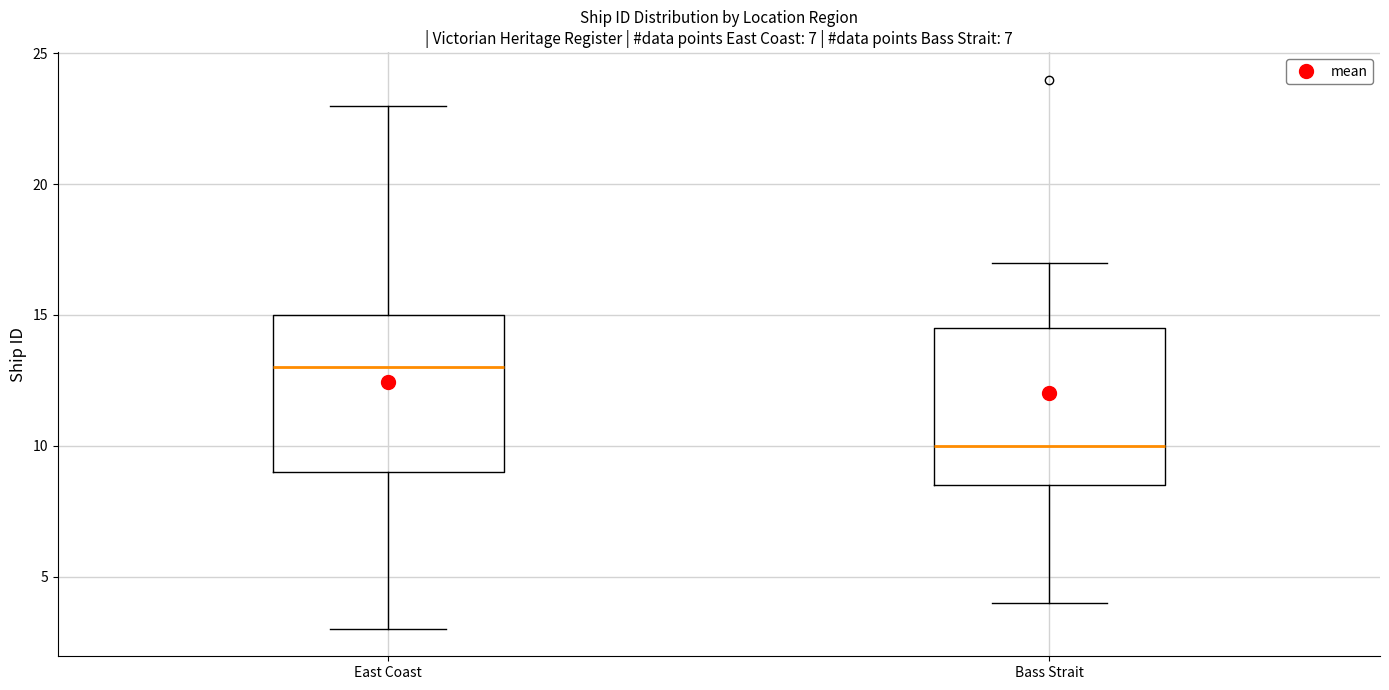

Where does the median line of the box for Bass Strait sit on the y-axis? The values are not printed on the chart, so give them approximately, as read against the axis.

10.0